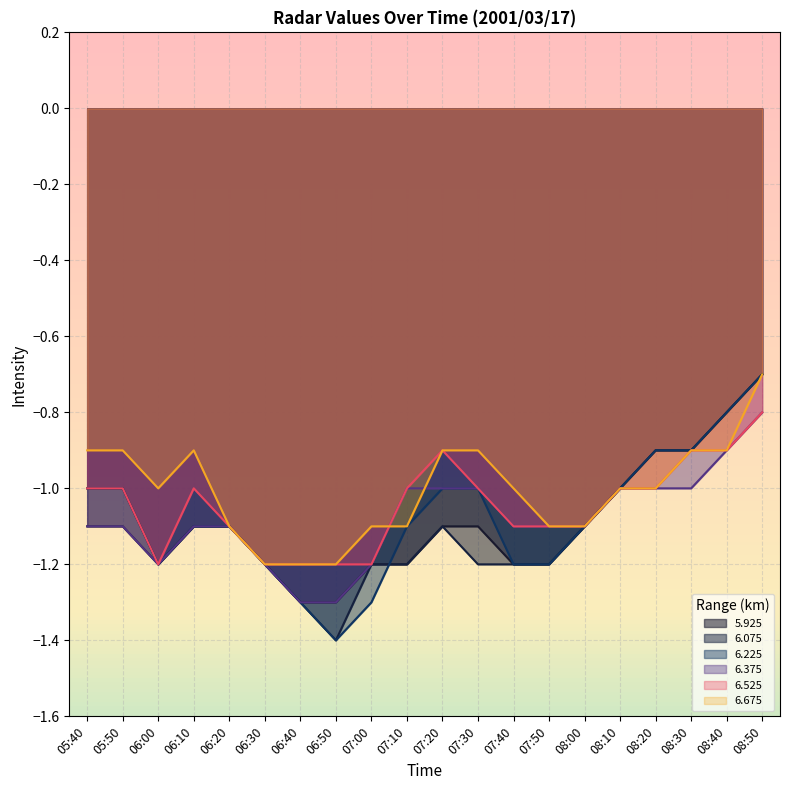

True or false: 6.375 and 6.075 intersect in this chart.

False